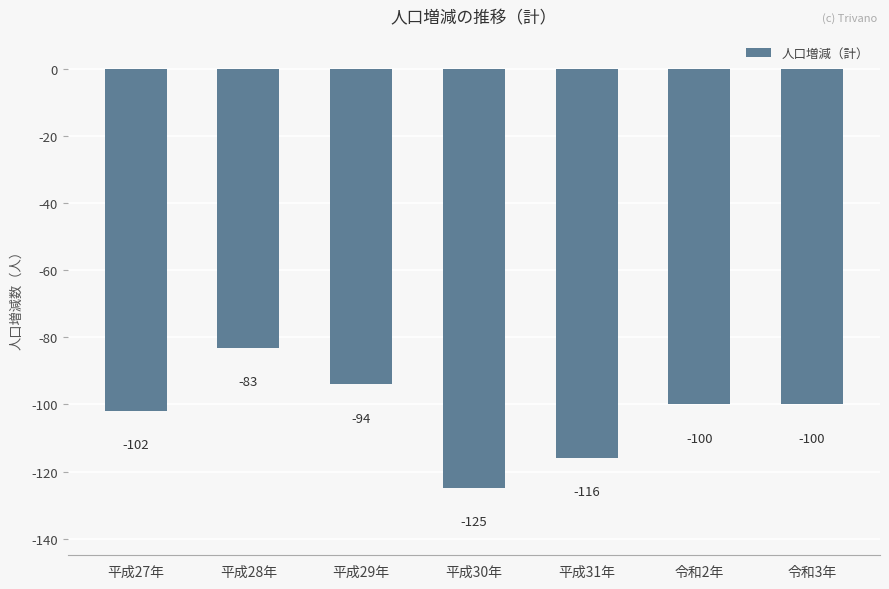

What position from the right is 平成29年?

5